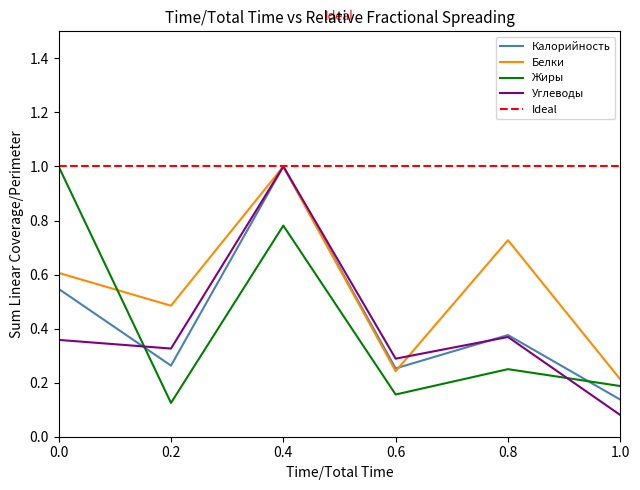

Rank the categories by Белки value from highest to lowest.

0.4, 0.8, 0.0, 0.2, 0.6, 1.0